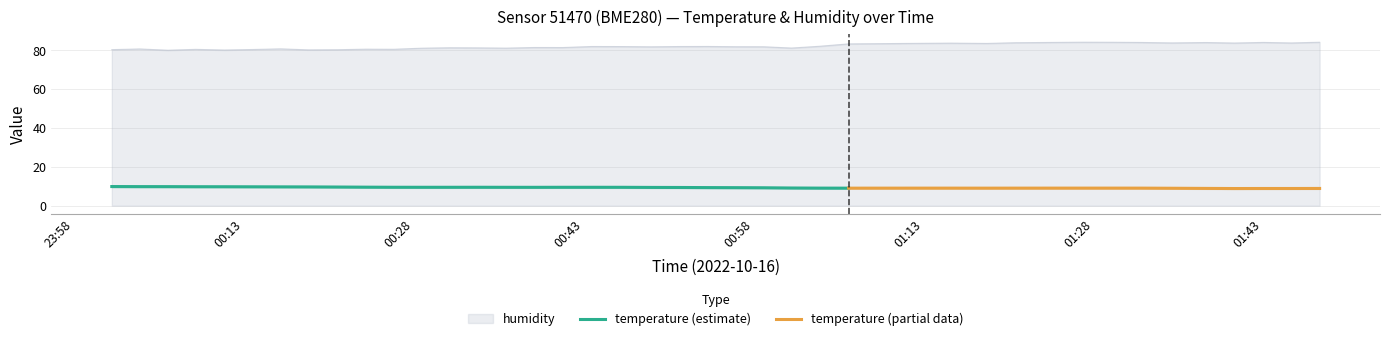

What is the highest value of the humidity series?

84.1